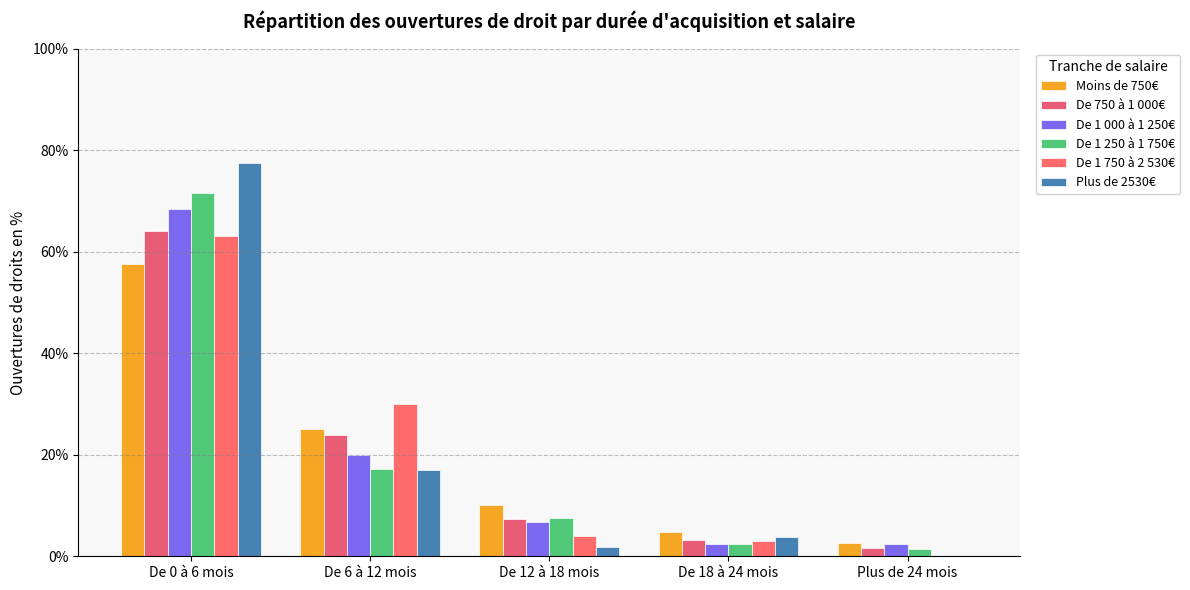

How many distinct data groups are displayed?

6